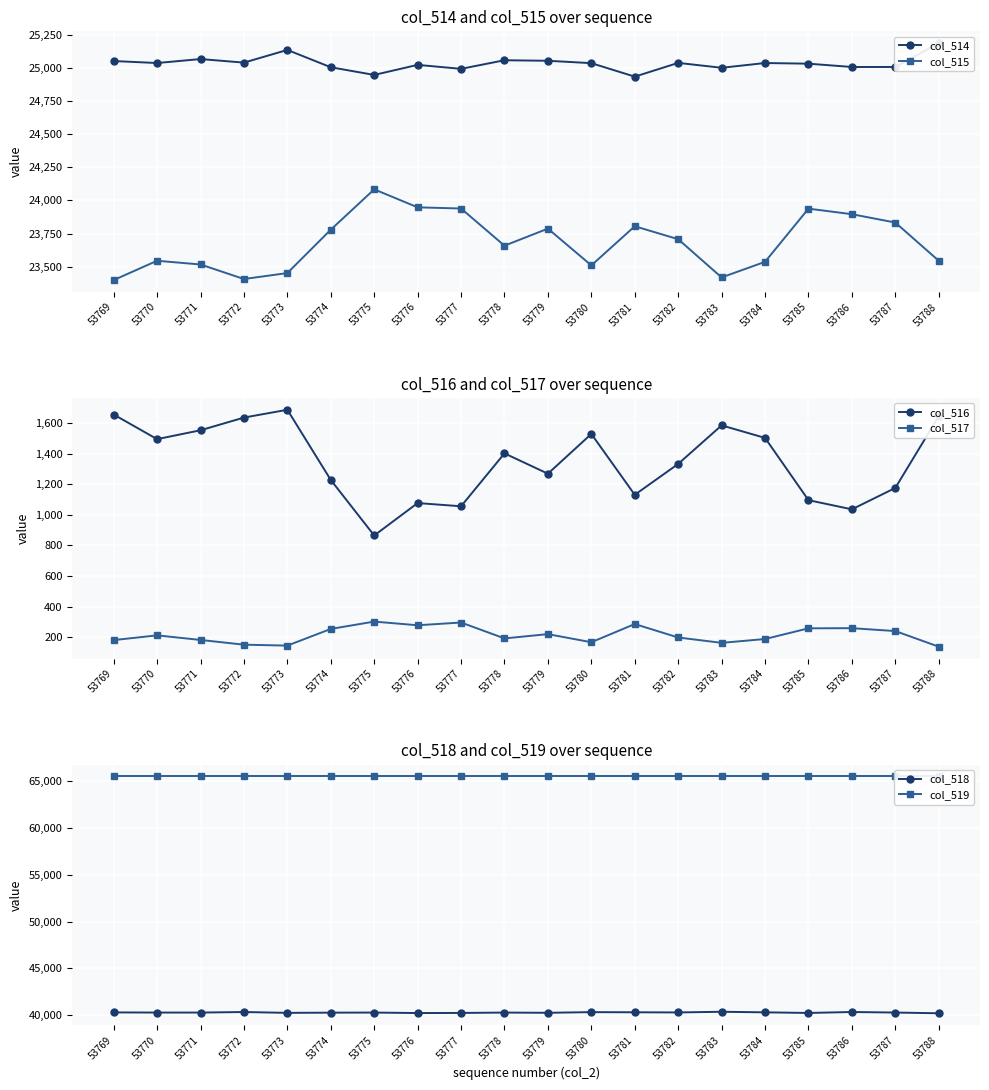

How many values in the col_515 series are below 23707?

10